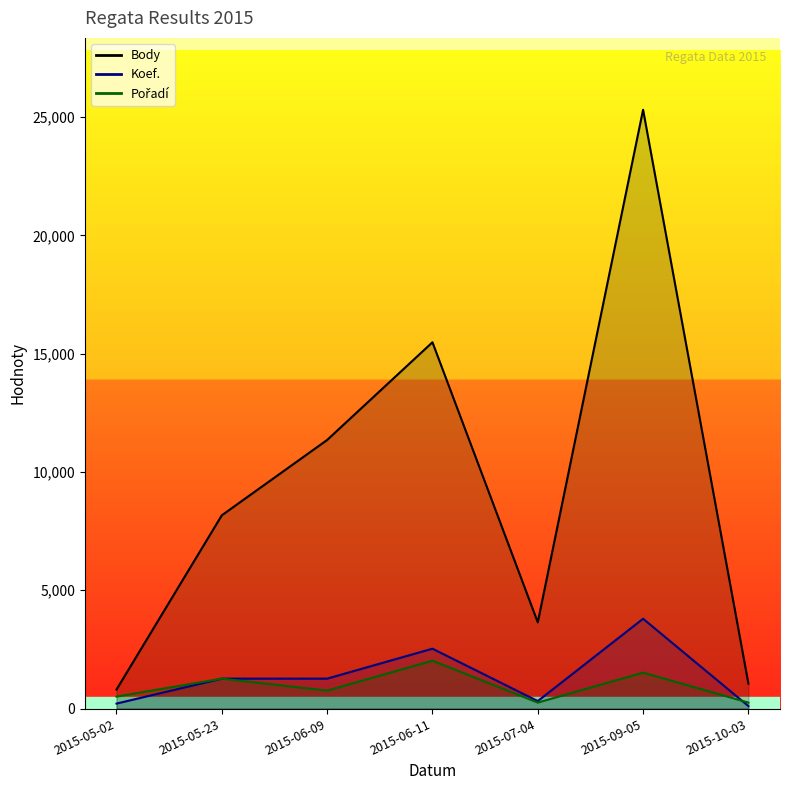

Which series ends up on top after the final intersection of Koef. and Pořadí?

Pořadí